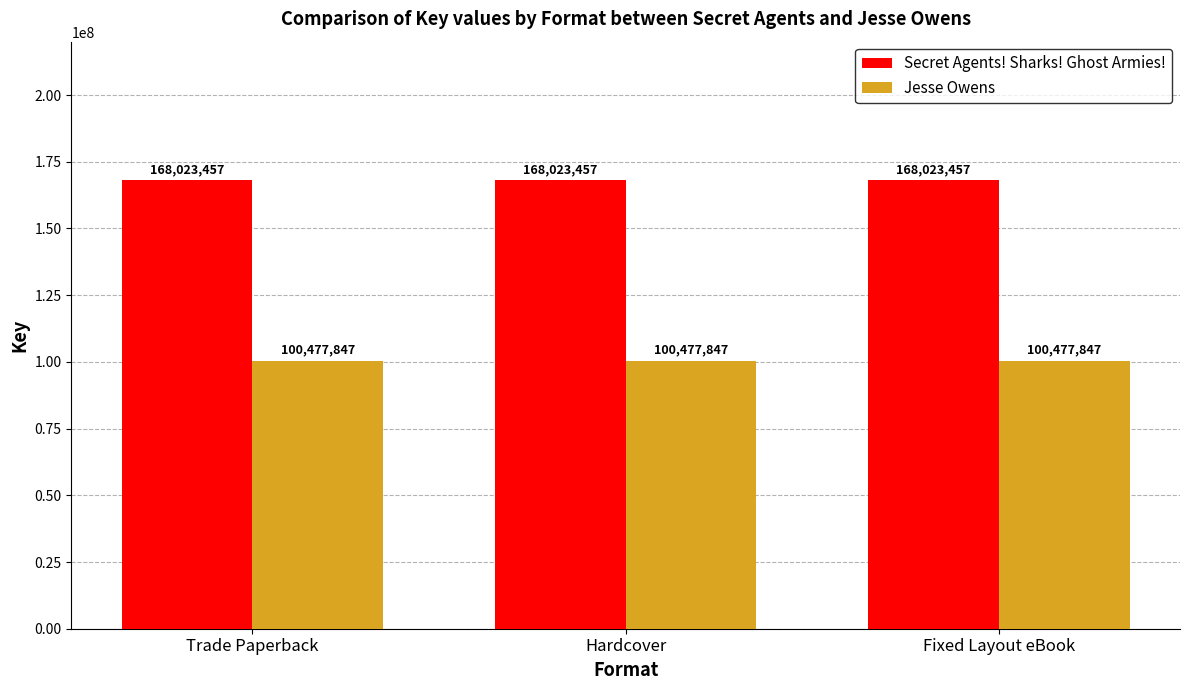

What is the smallest value displayed?

100477847